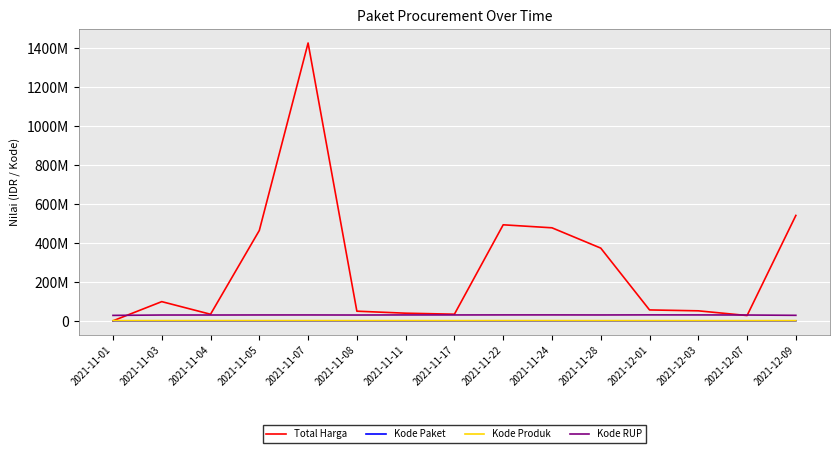

True or false: Kode Paket and Total Harga cross at least once.

False